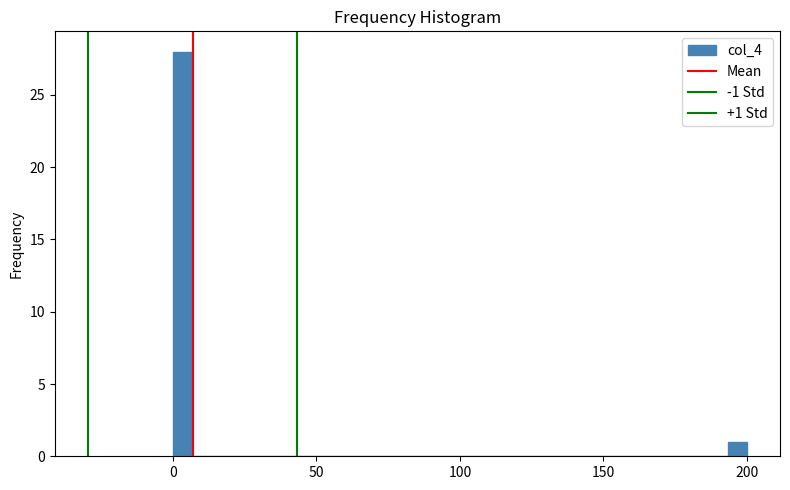

Read against the x-axis, roughly where is the centre of the tallest bar?

5